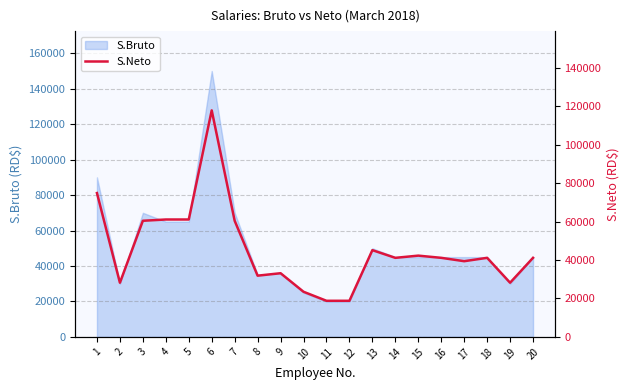

Reading left to right, transcribe all the data shown in this chart.

74902.9	28202.0	60469.5	61133.5	61133.5	117967.1	60469.5	31874.9	33153.4	23497.5	18793.0	18793.0	45166.0	41167.2	42315.5	41167.2	39413.4	41167.2	28202.0	41167.2